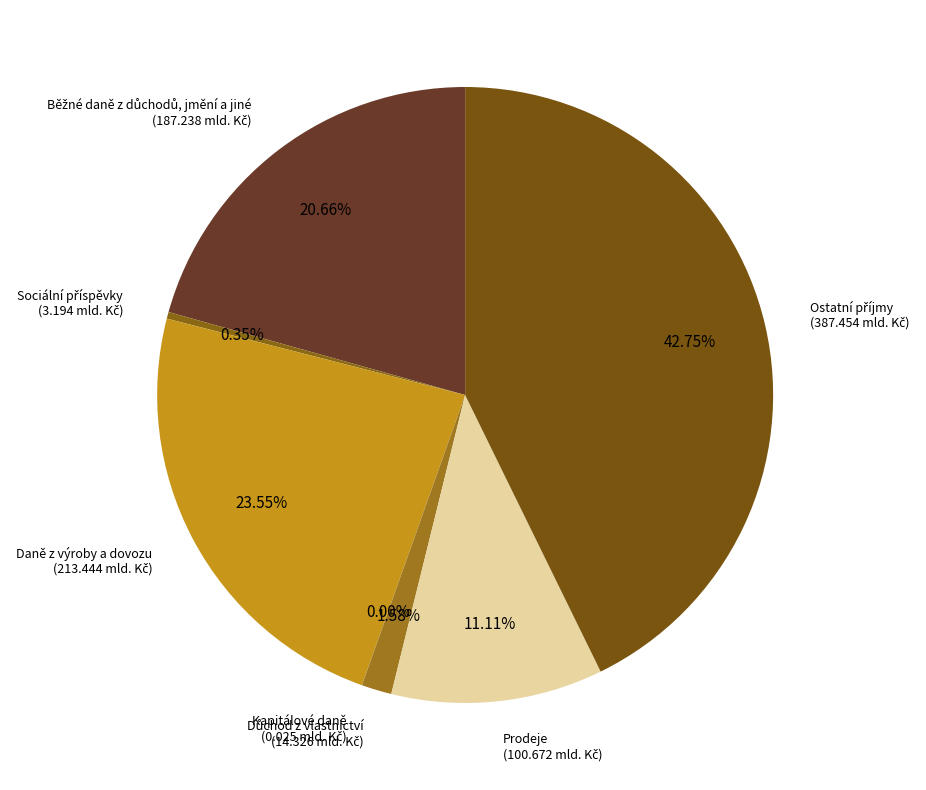

Is Daně z výroby a dovozu the majority of the pie?

No